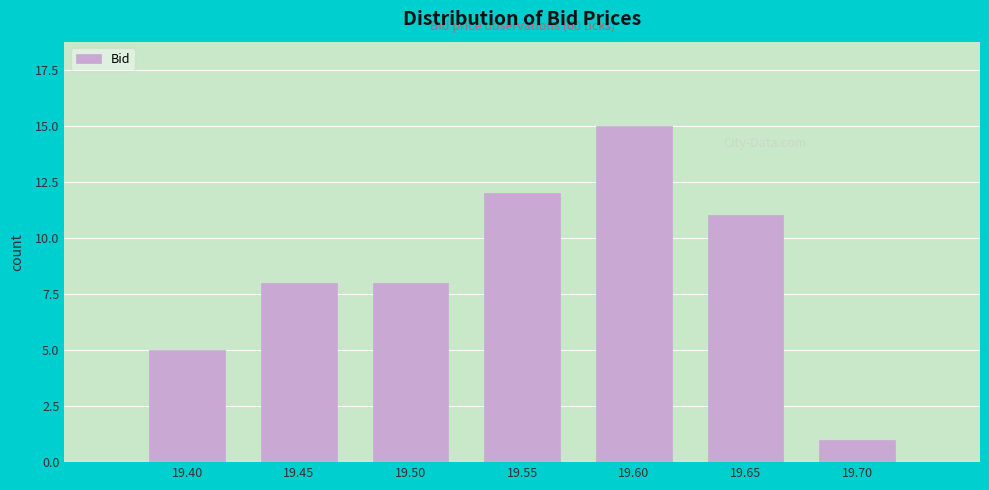

Reading left to right, transcribe all the data shown in this chart.

5	8	8	12	15	11	1